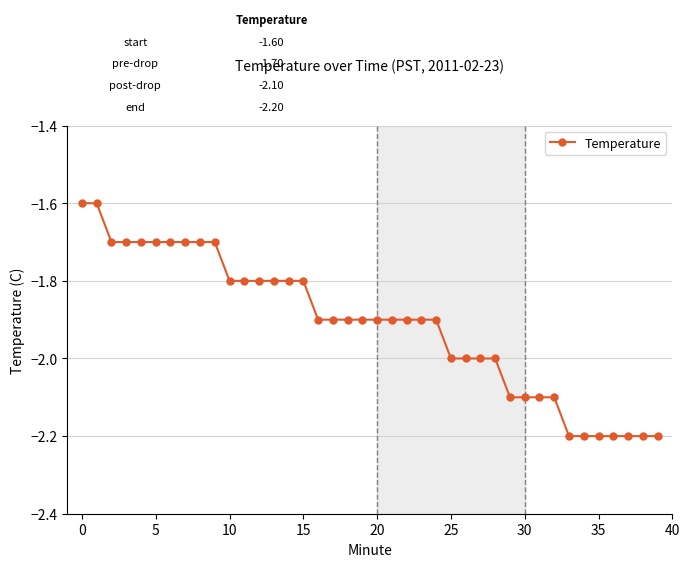

What is the value of the 2nd point from the left?

-1.6